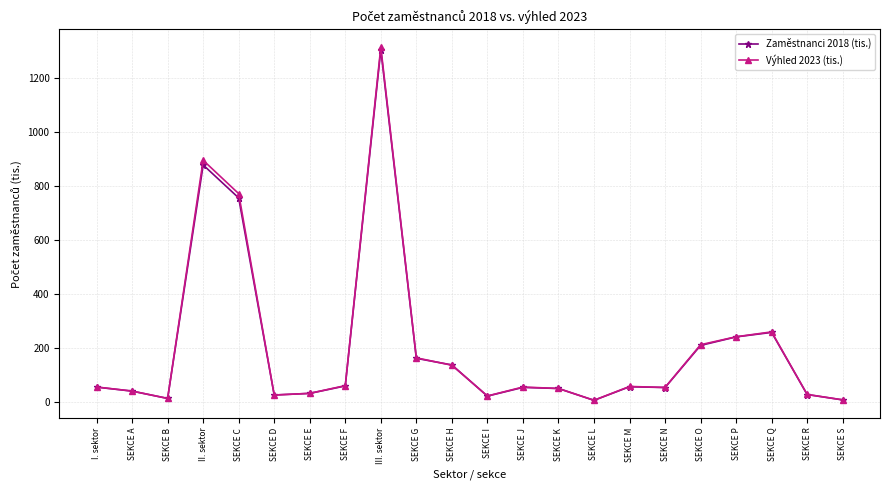

True or false: Výhled 2023 (tis.) has a value of 57.1 at SEKCE J.

True